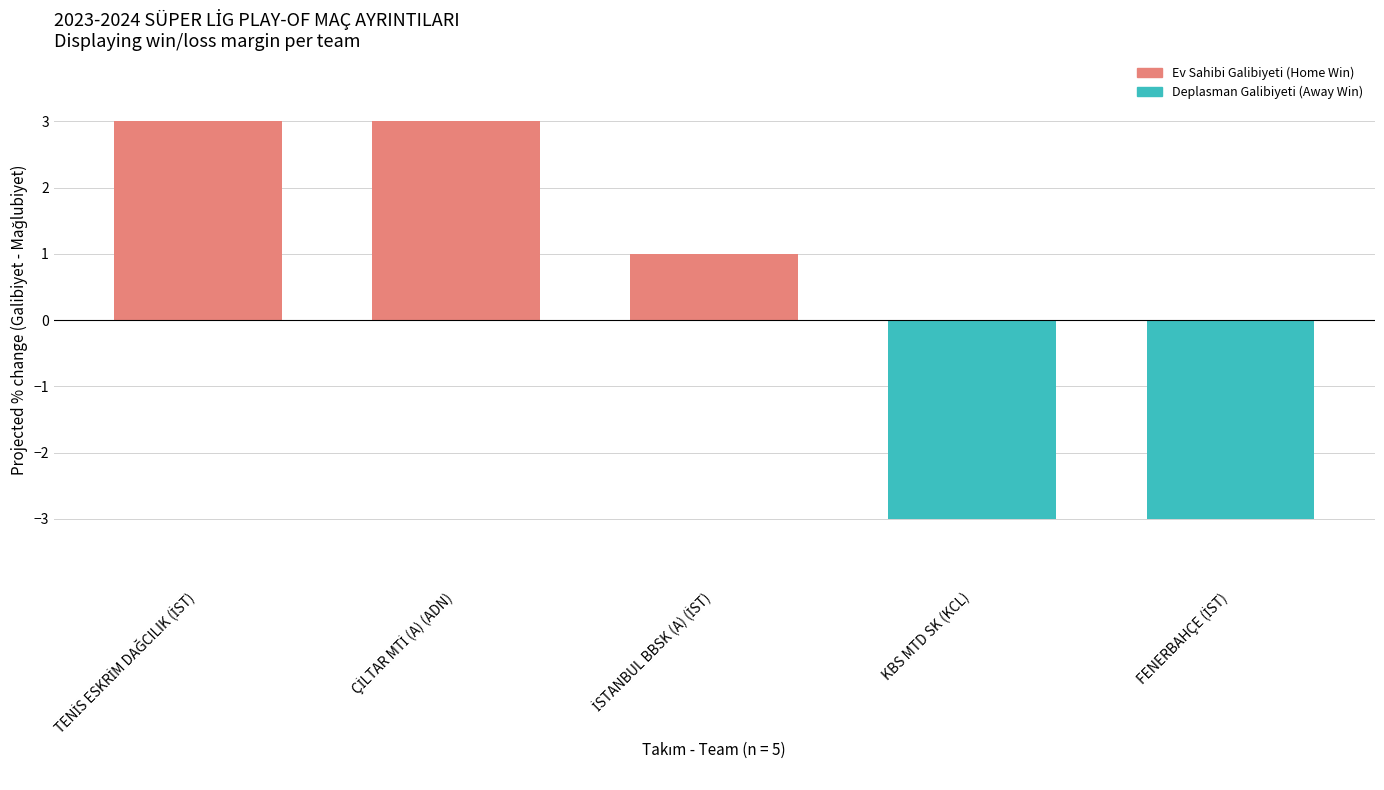

What is the value of the 3rd bar from the left?

1